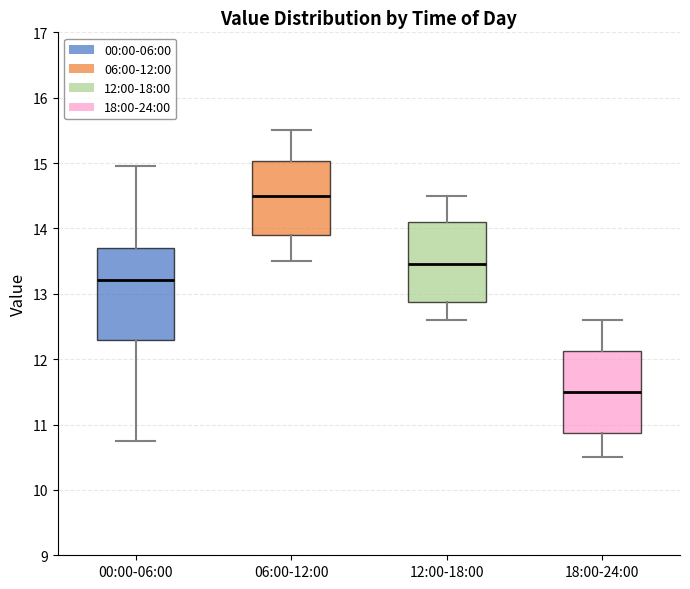

Comparing the boxes themselves (not the whiskers), which one is the tallest?

00:00-06:00